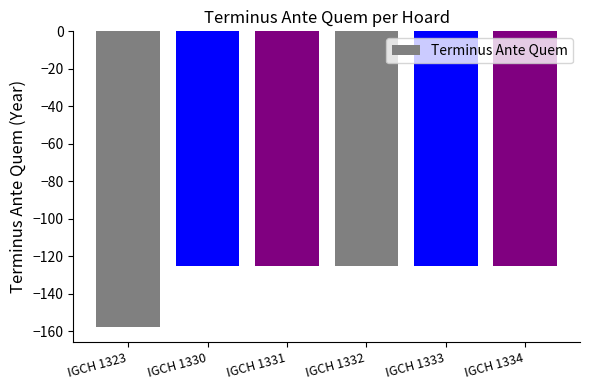

What is the value of the 2nd bar from the left?

-125